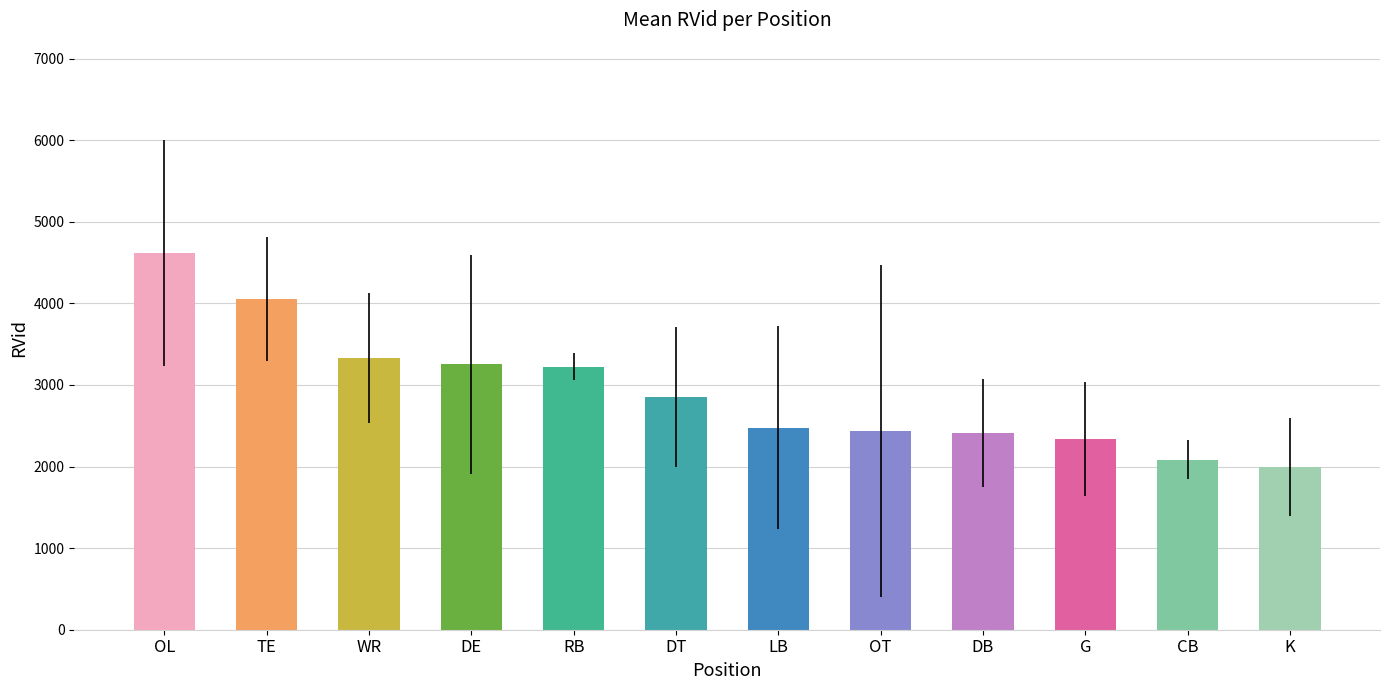

Which has a higher value, OL or WR?

OL